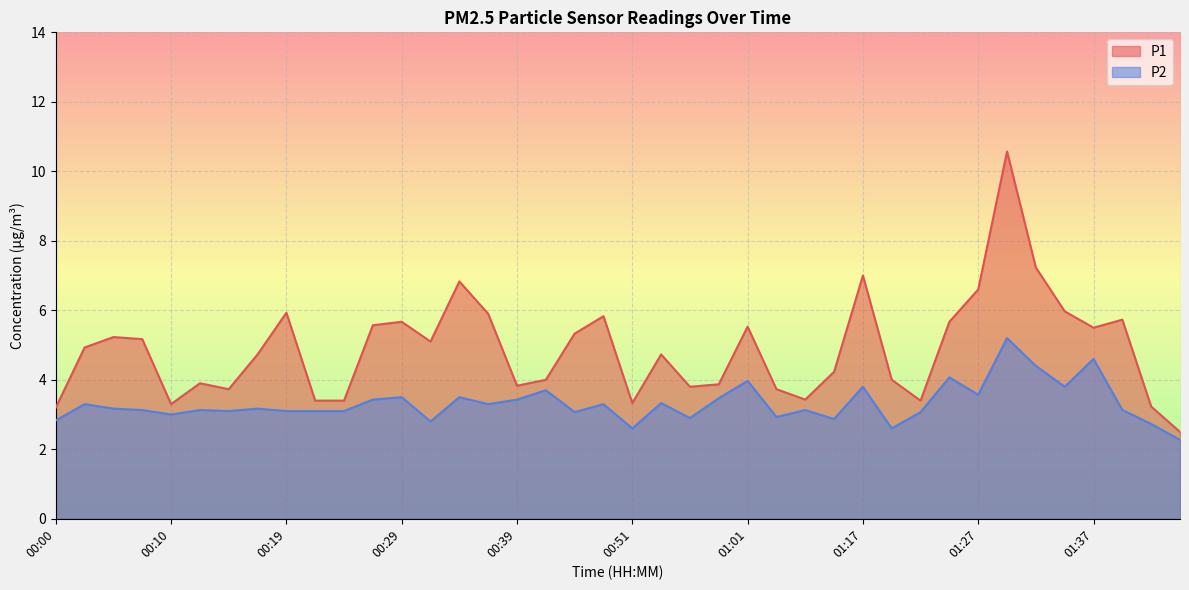

How many lines are shown in the chart?

2